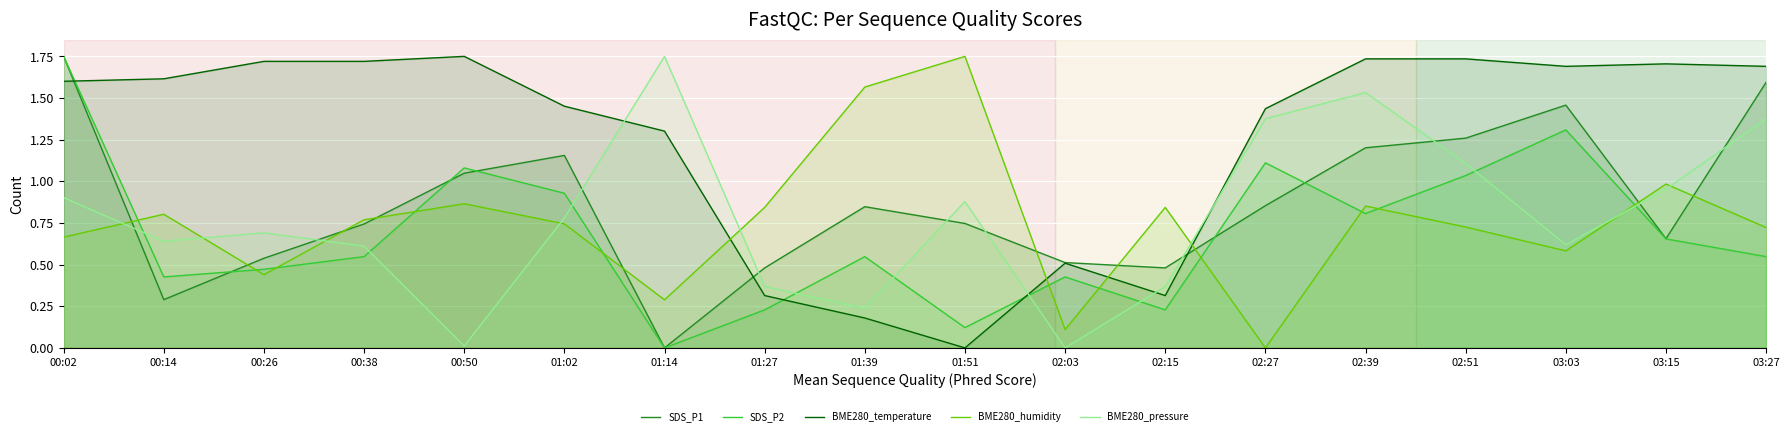

What are all the series names shown in the legend?

SDS_P1, SDS_P2, BME280_temperature, BME280_humidity, BME280_pressure